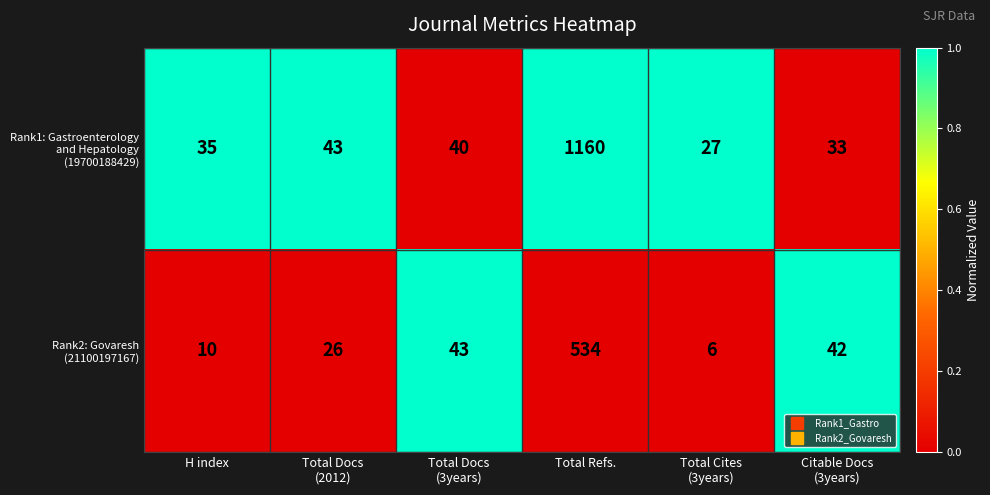

What is the maximum value shown in the chart?

1160